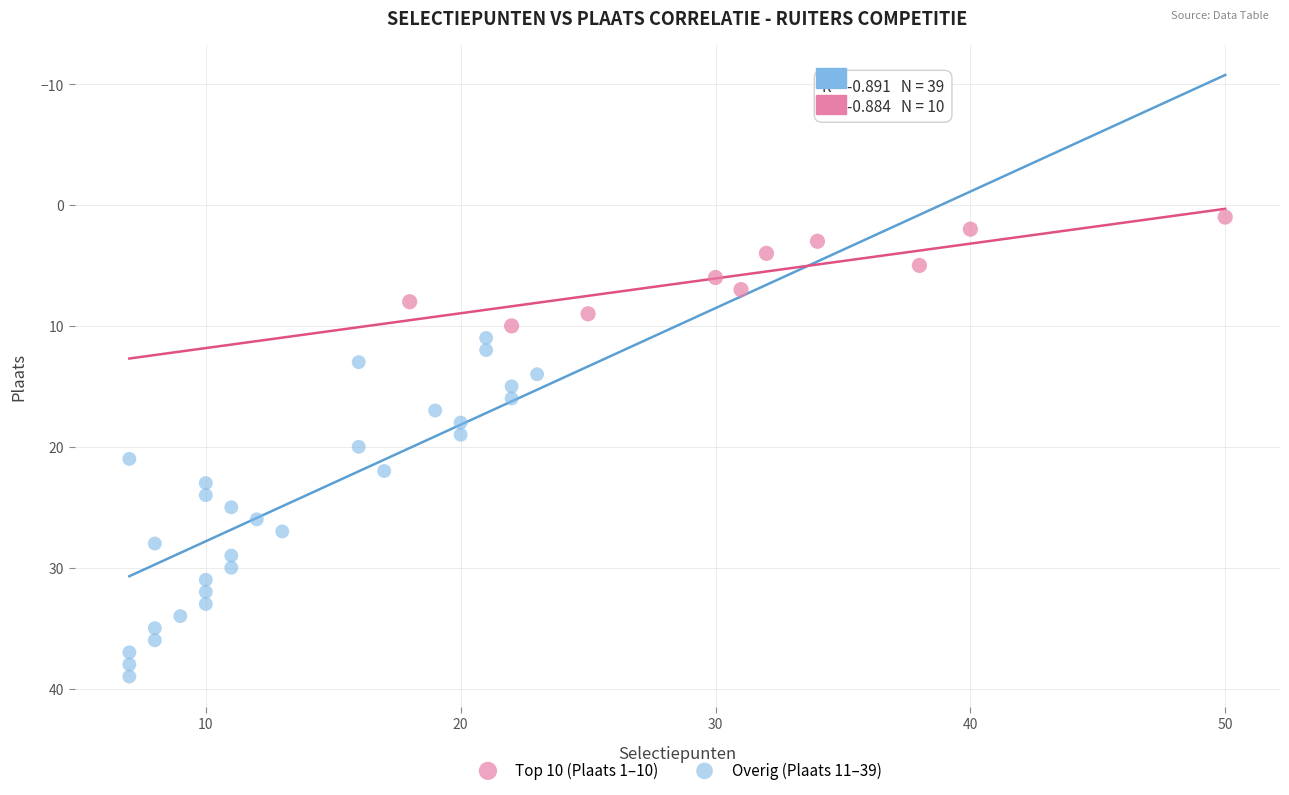

Which series contains the lowest Y value?

Top 10 (Plaats 1–10)